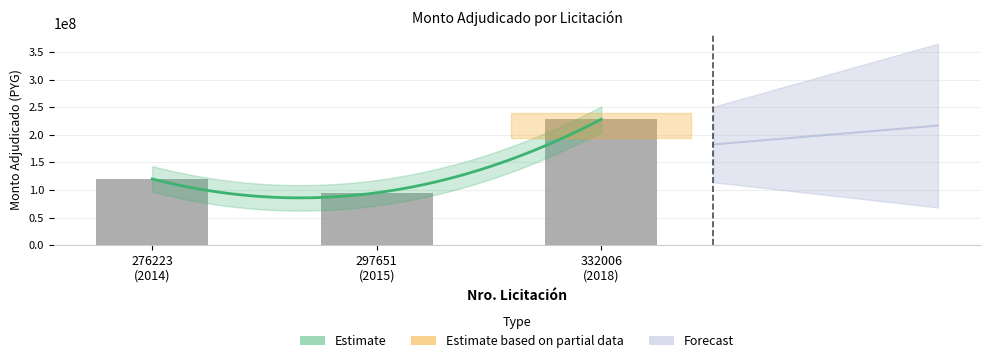

Reading left to right, transcribe all the data shown in this chart.

120000000	95000000	228000000